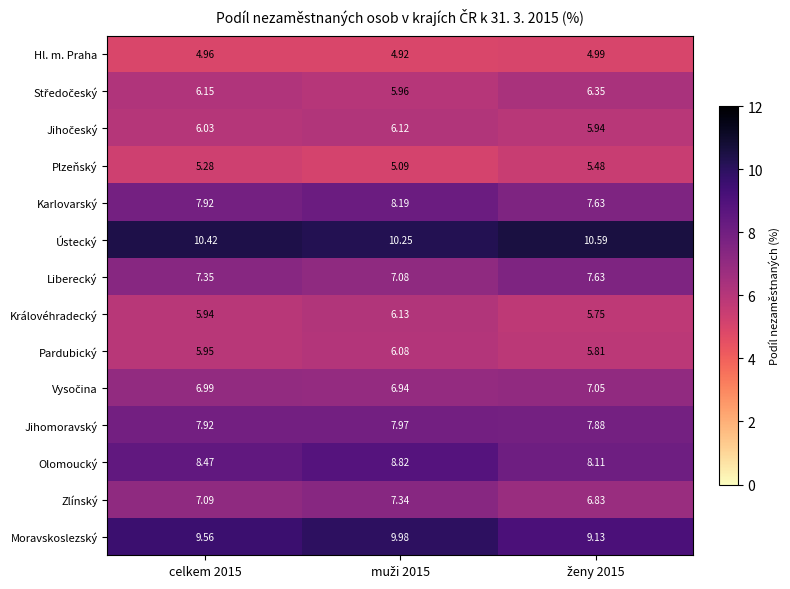

How many categories are shown in the chart?

3